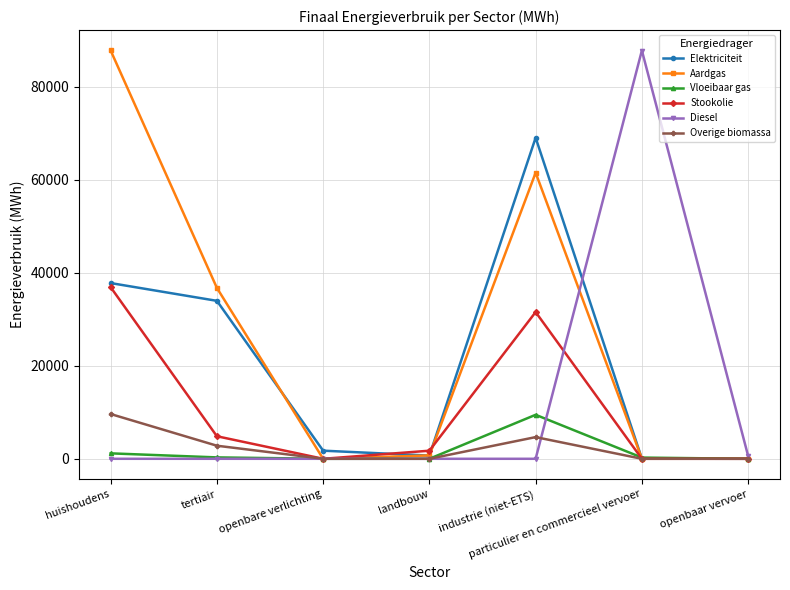

At which category does Overige biomassa reach its first local peak?

industrie (niet-ETS)